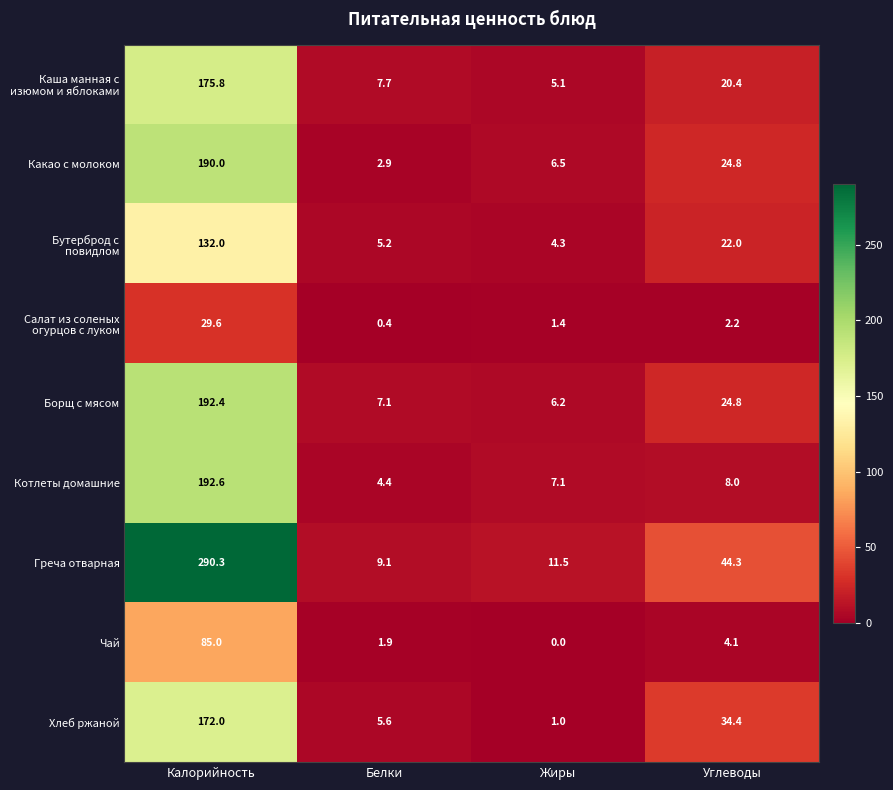

Which series changed the most between Белки and Углеводы?

Греча отварная